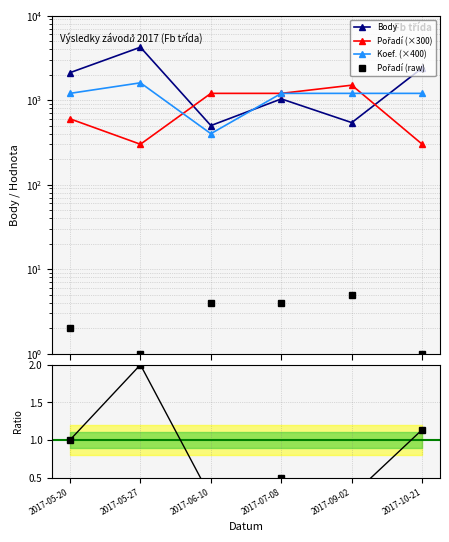

What is the lowest value of the Pořadí (×300) series?

300.0